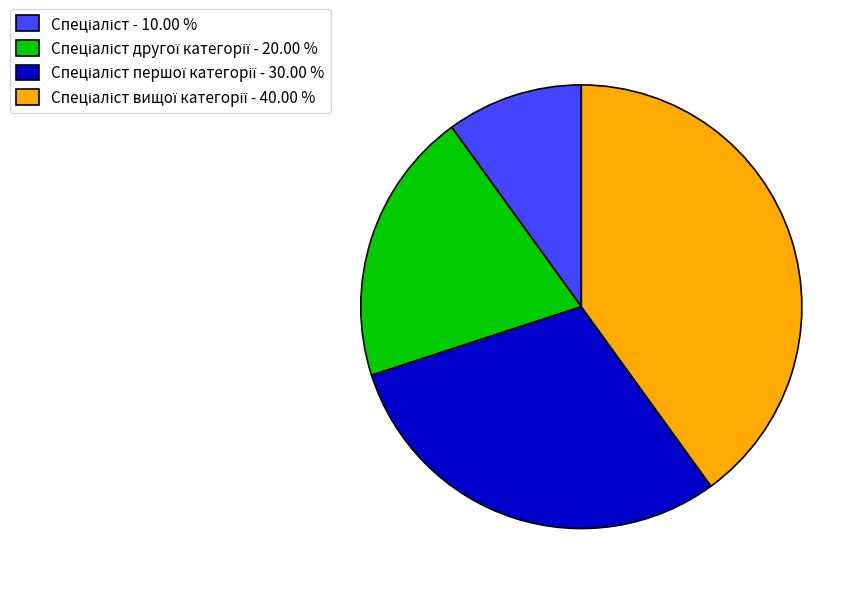

Is there any slice that represents more than half of the pie?

No